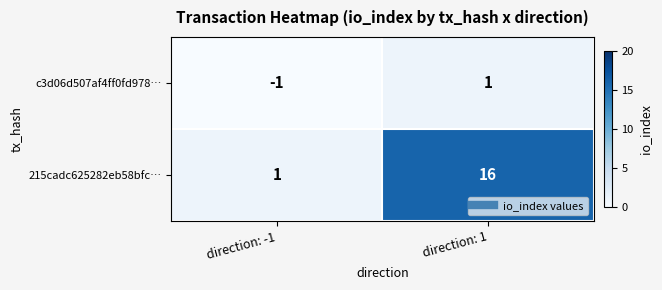

At which category is the sum across all series the highest?

direction: 1